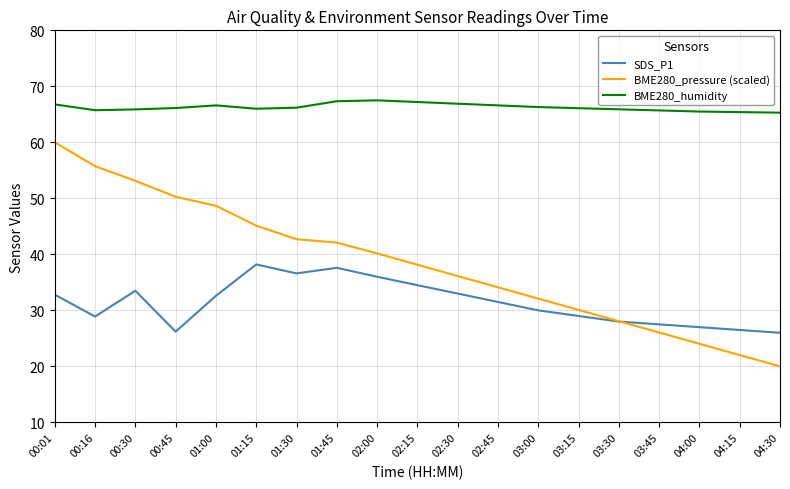

Which series has the largest range (max minus min)?

BME280_pressure (scaled)